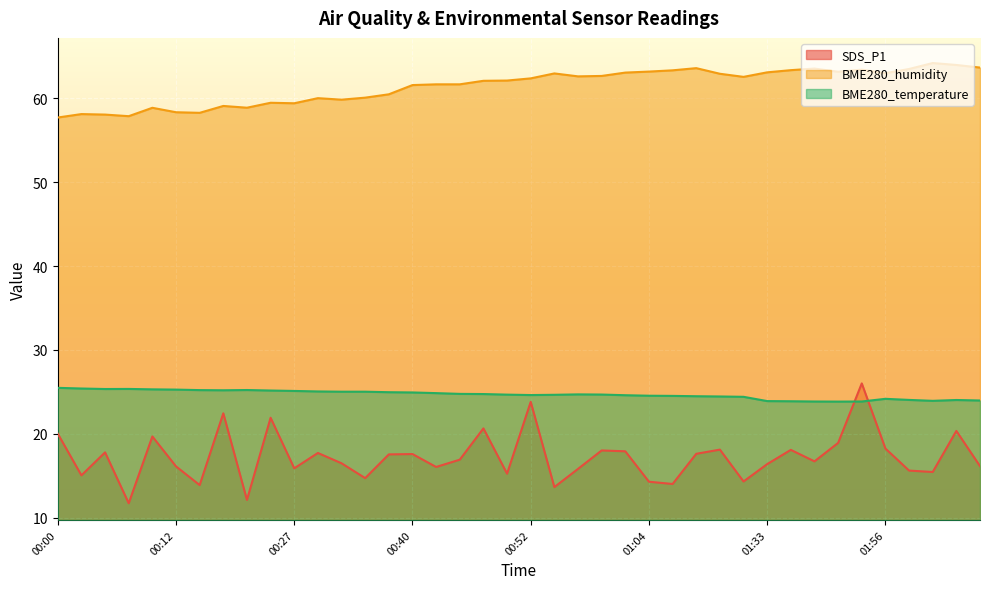

What are all the series names shown in the legend?

SDS_P1, BME280_humidity, BME280_temperature